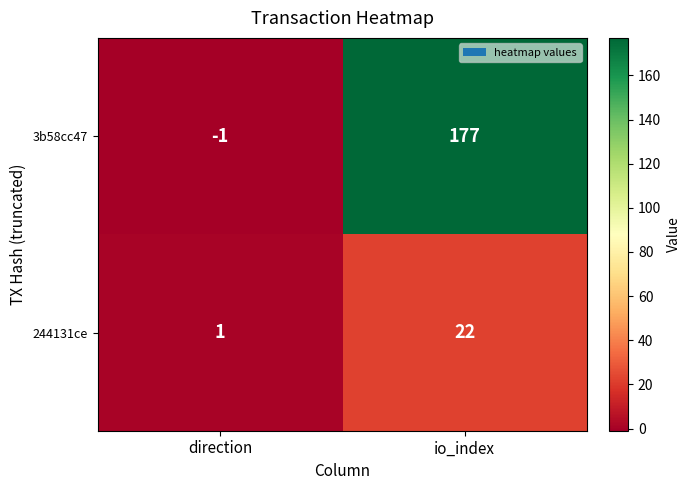

At which category is the sum across all series the highest?

io_index